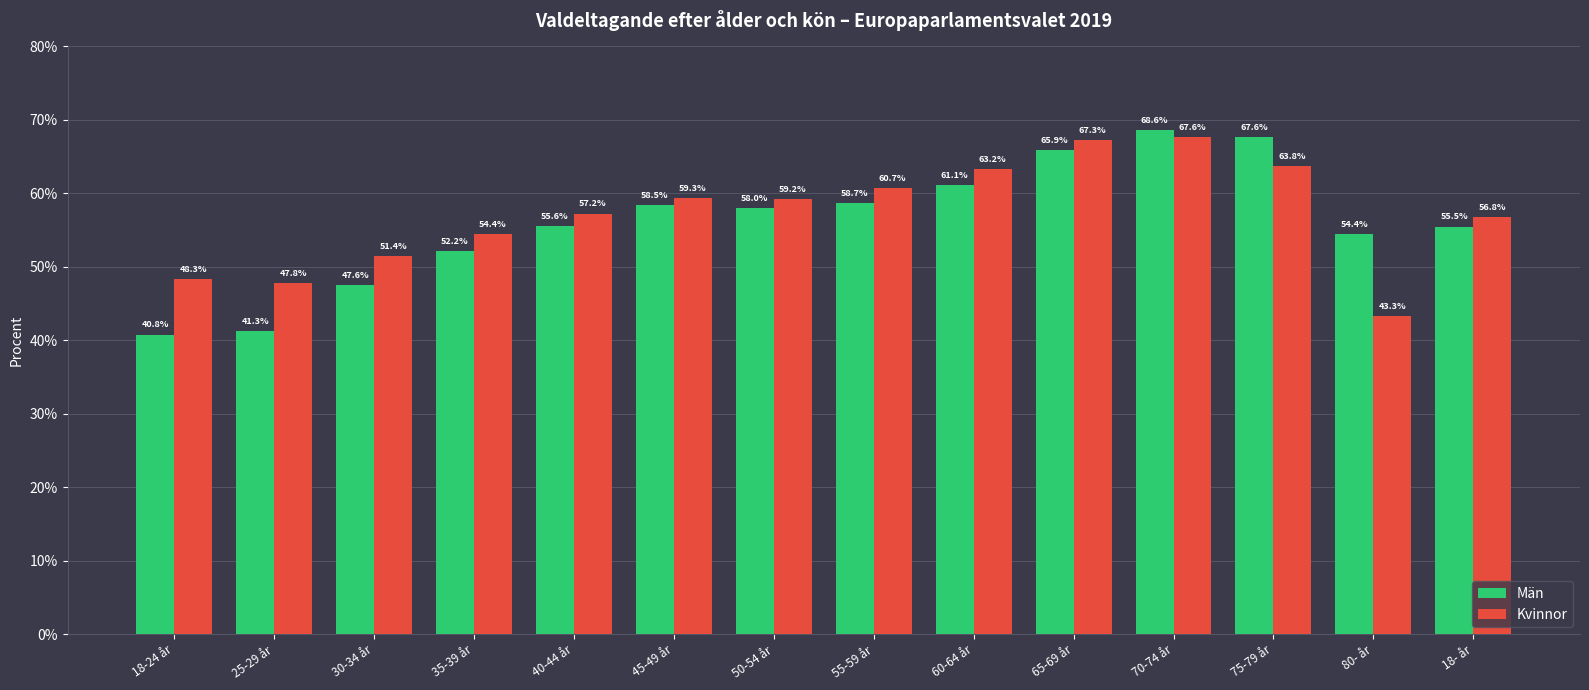

Rank the series by their average value, from highest to lowest.

Kvinnor, Män